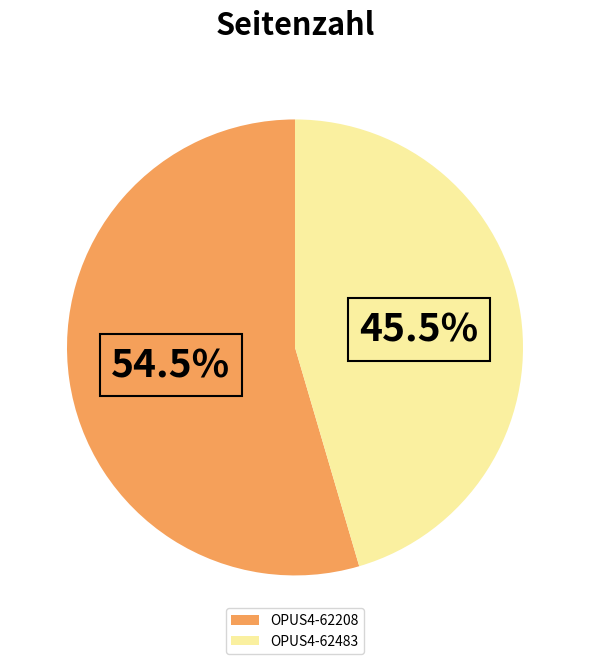

Rank the categories by value from lowest to highest.

OPUS4-62483, OPUS4-62208